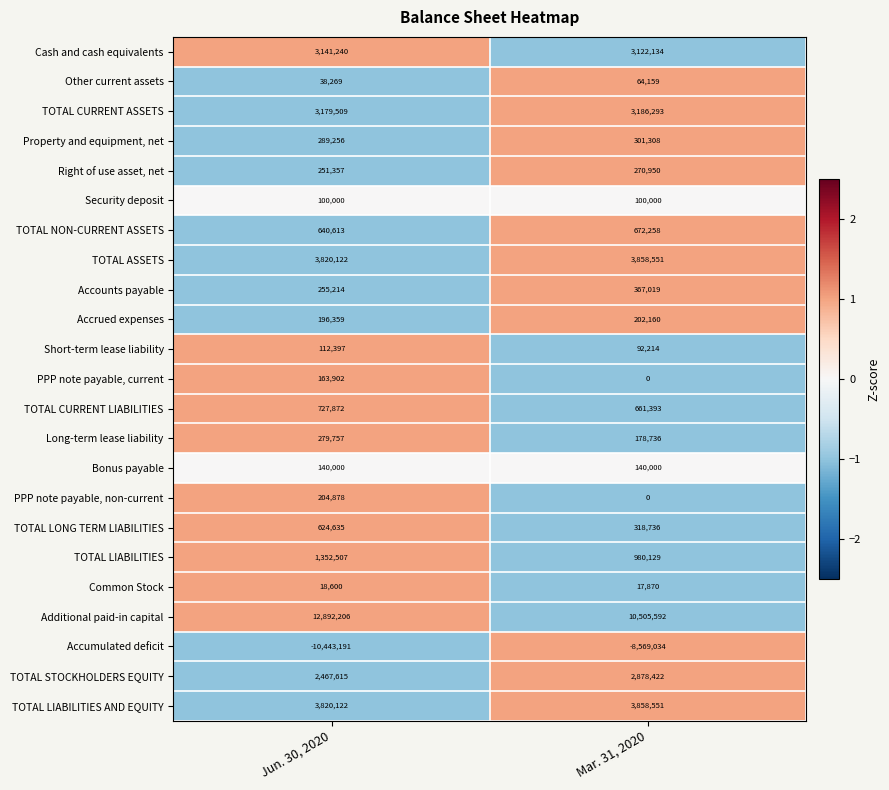

Between Jun. 30, 2020 and Mar. 31, 2020, which series saw the biggest shift?

Additional paid-in capital